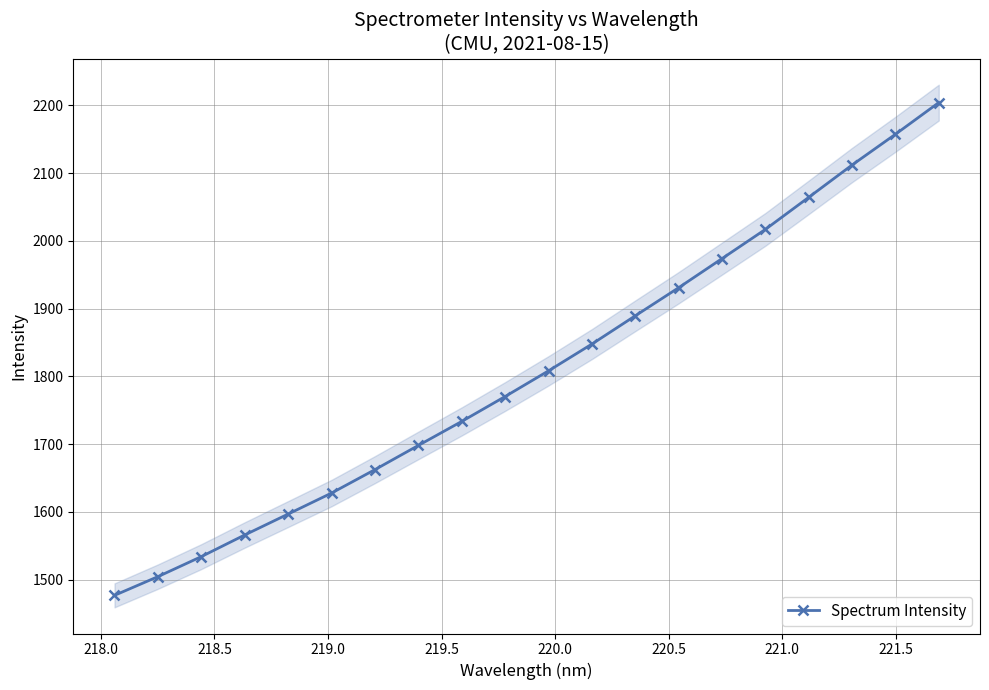

What is the difference between the maximum and minimum values?

727.5